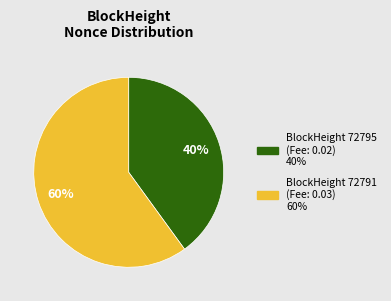

How many slices are in this pie chart?

2